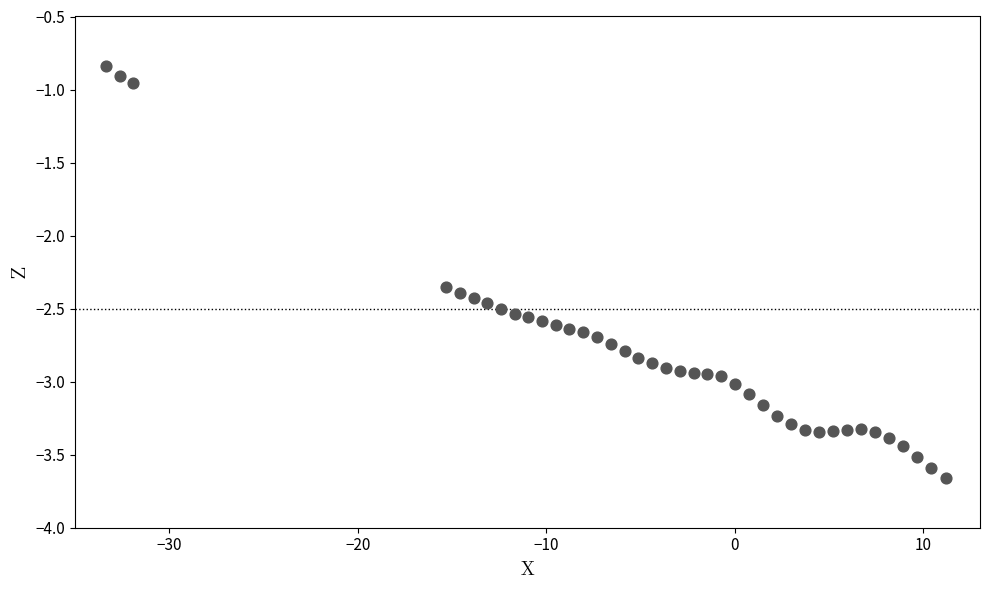

What is the range of Y values (max minus min)?

2.8